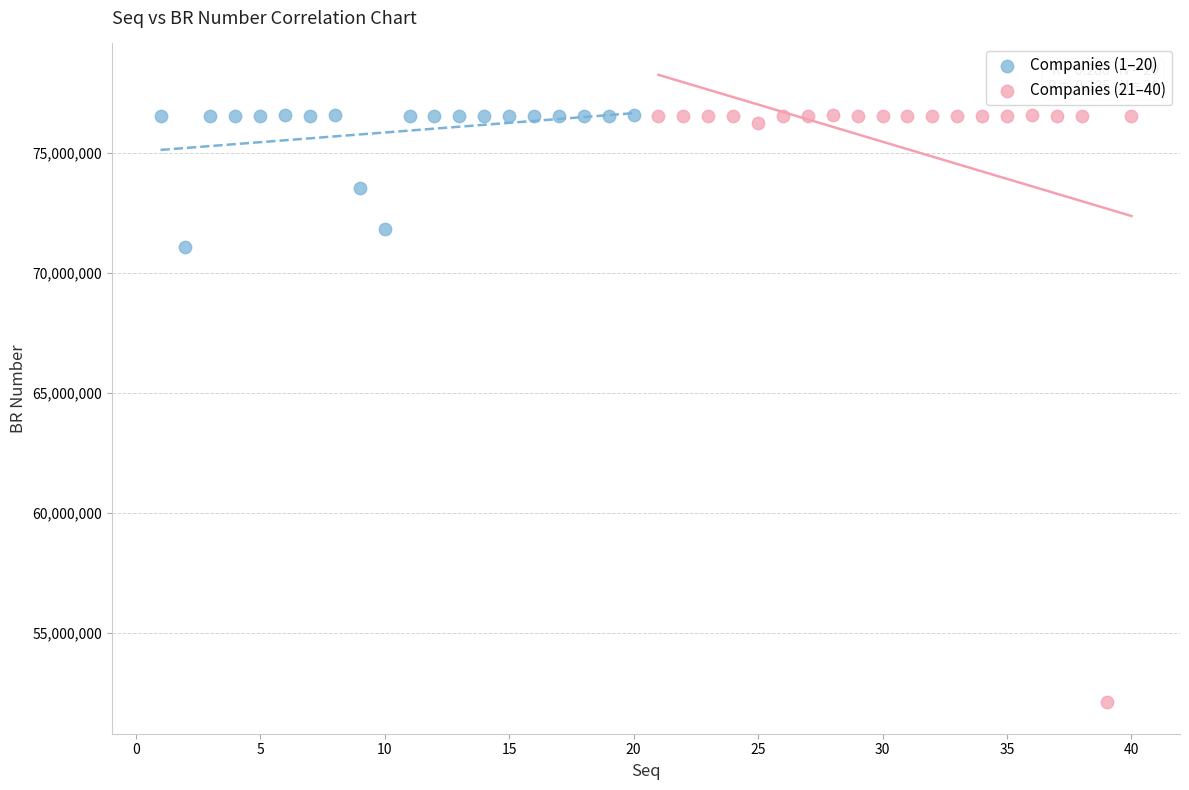

Which series has the widest spread of Y values?

Companies (21–40)